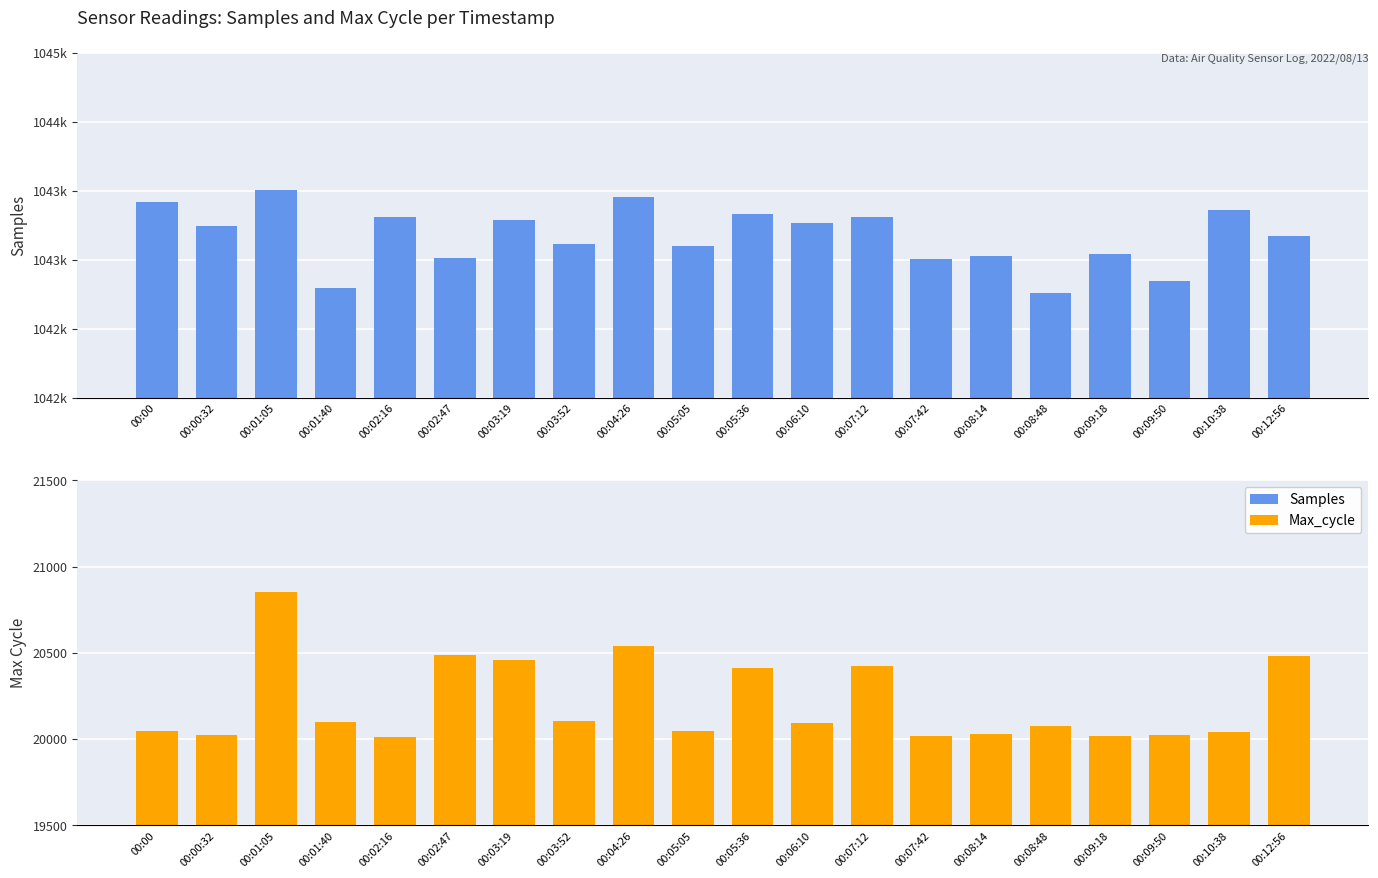

What is the minimum value shown in the chart?

20013